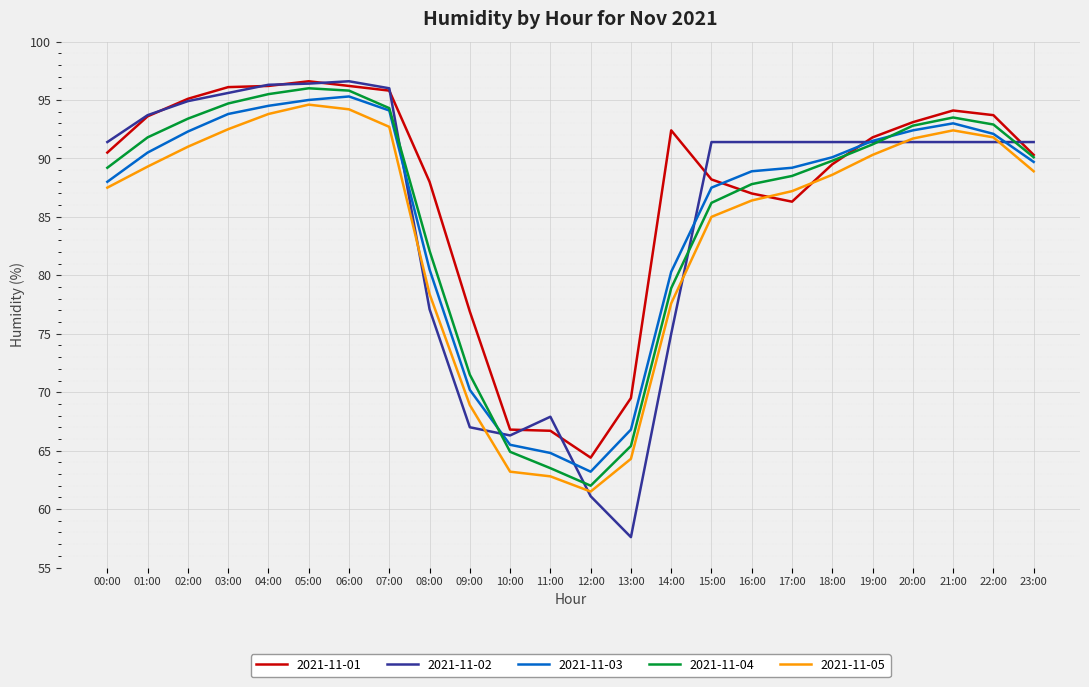

True or false: 2021-11-03 has a value of 25.0 at 04:00.

False